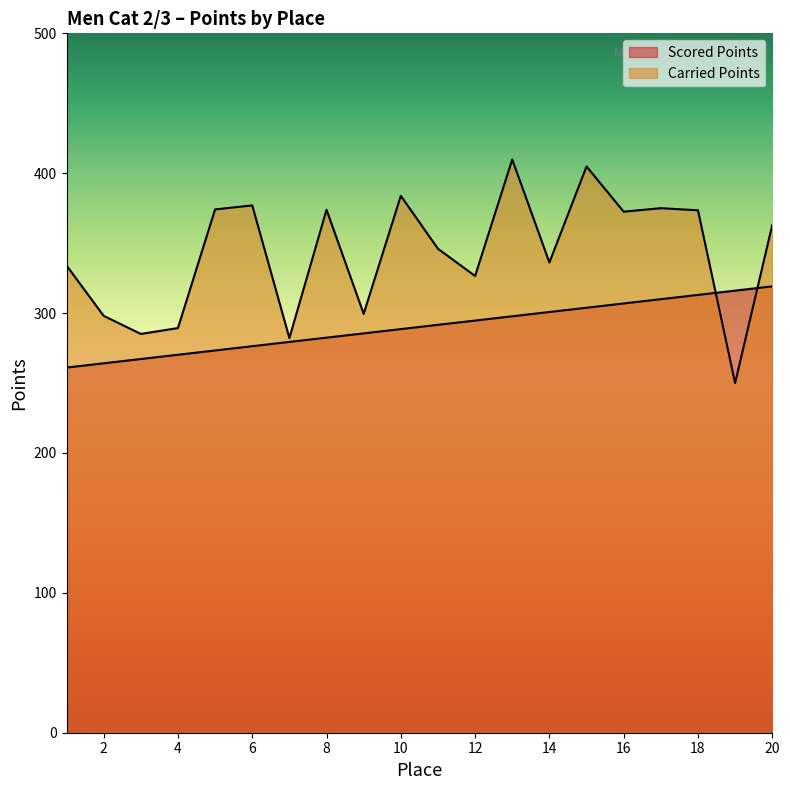

How many lines are shown in the chart?

2